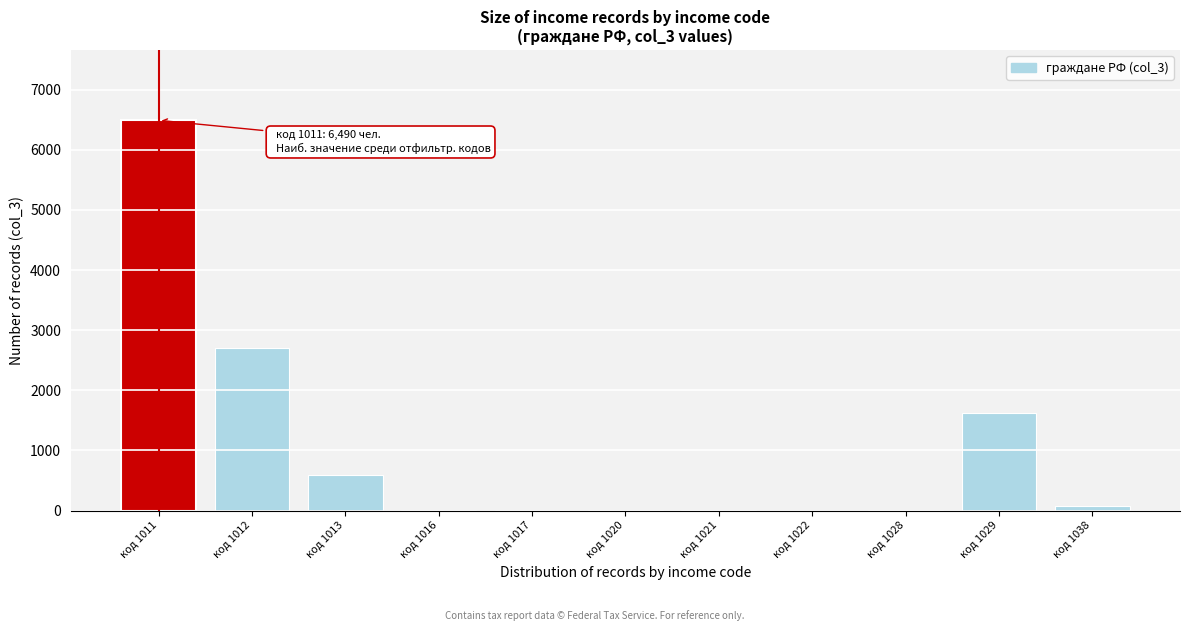

At which label is the value closest to 3245?

код 1012